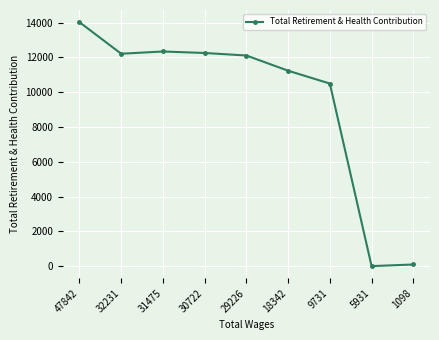

Is it true that the value at 30722 is 12257?

True